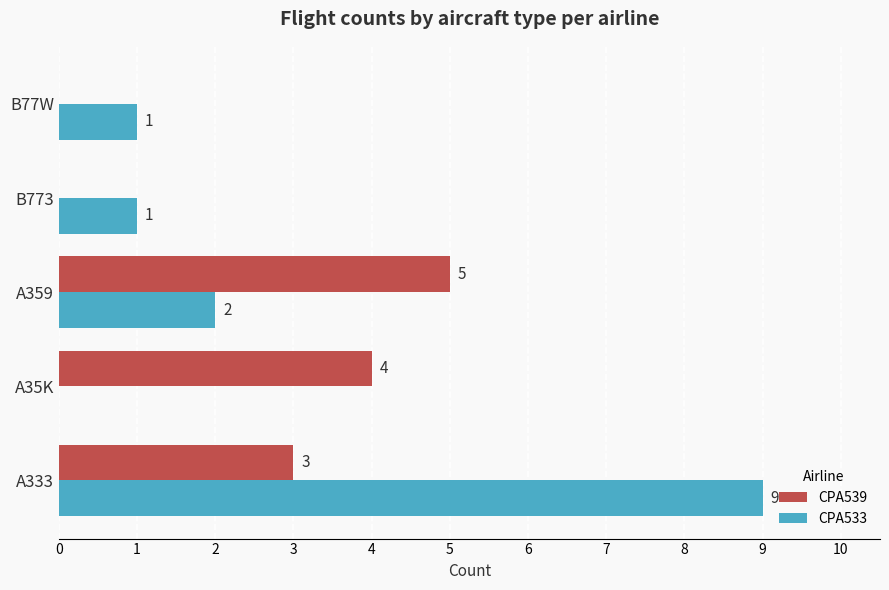

What is the sum of all CPA539 values?

12